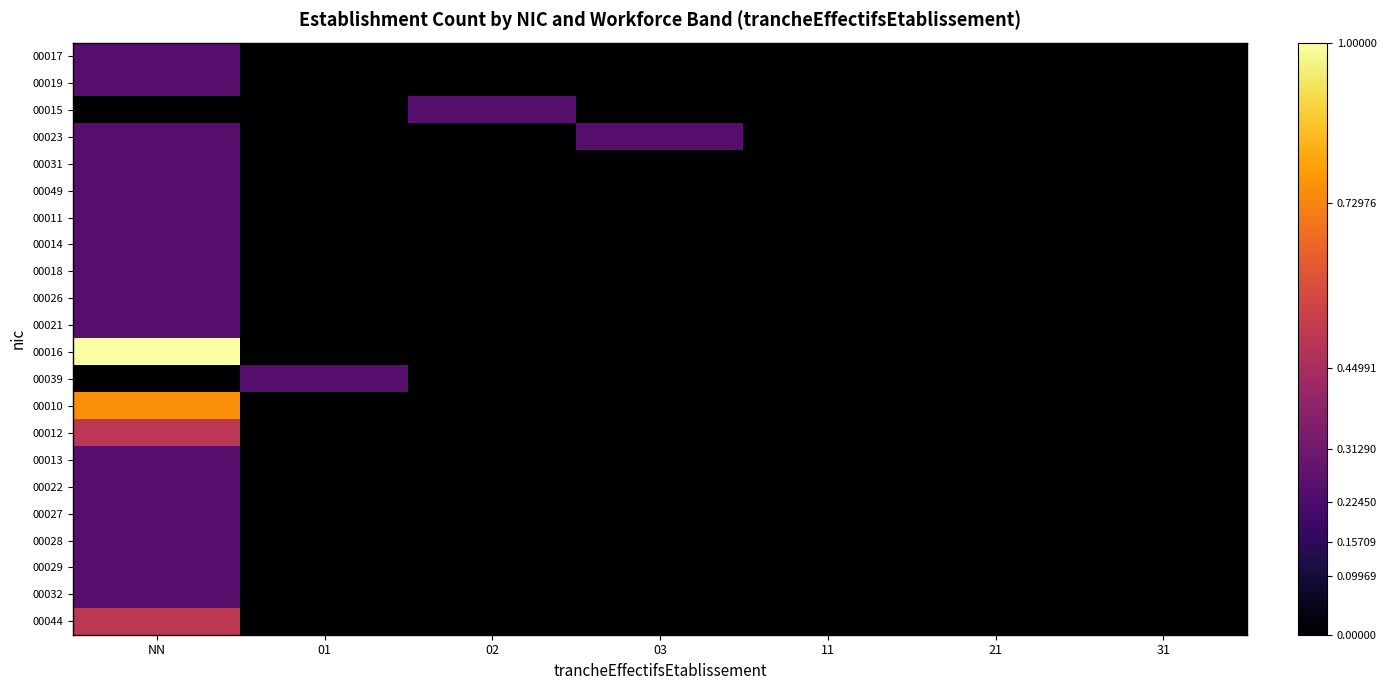

How many distinct data groups are displayed?

22